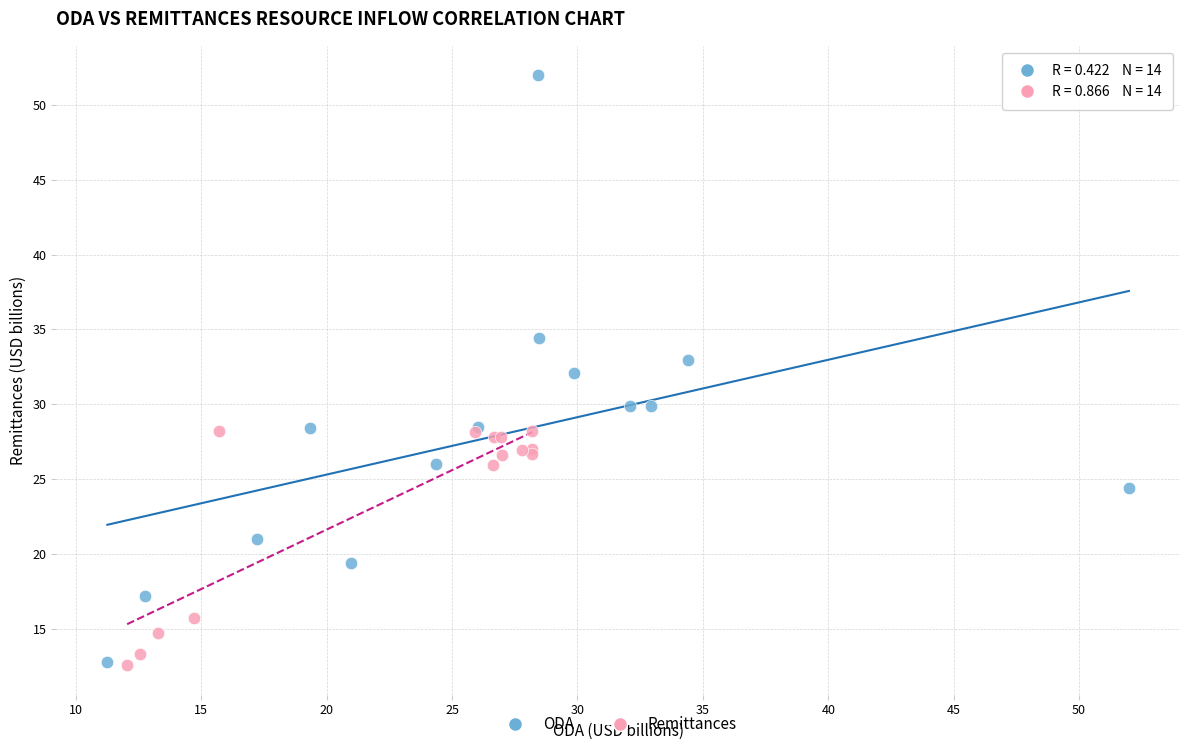

What are all the series names shown in the legend?

ODA, Remittances